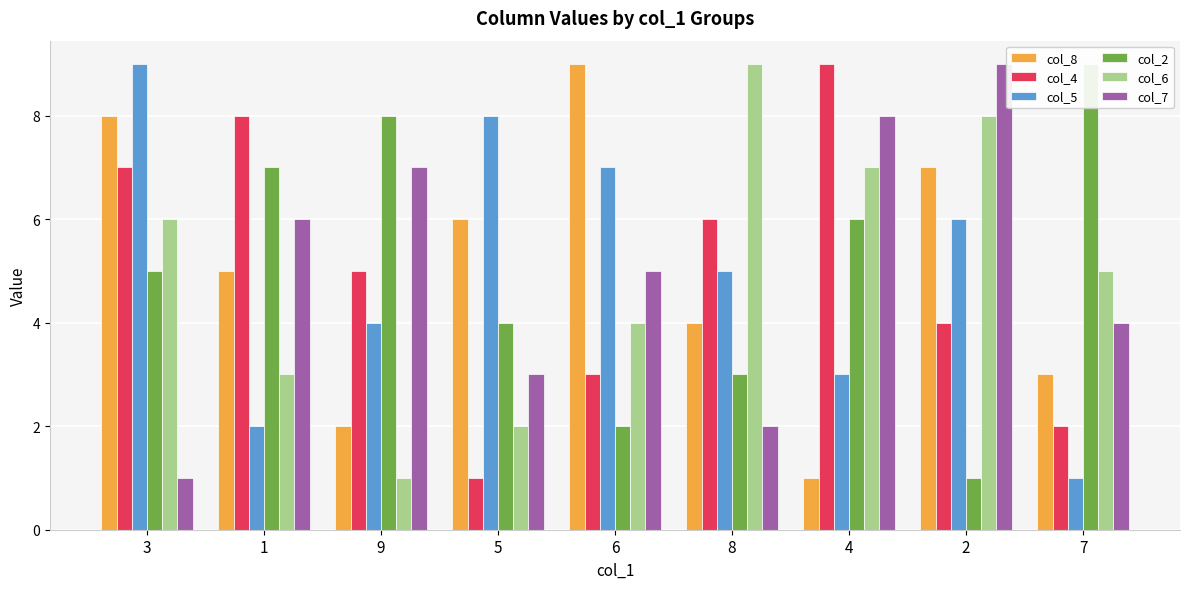

What is the average value of the col_2 series?

5